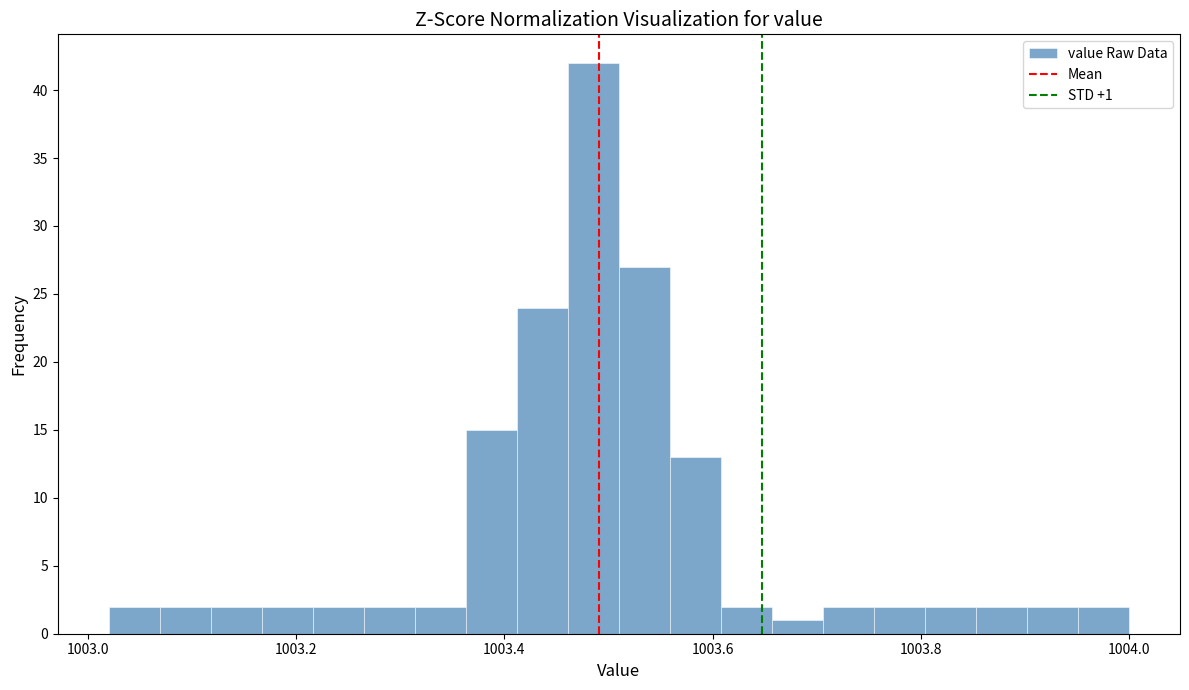

Around what value on the x-axis is the tallest bar? Give the approximate position of its centre, as read against the axis.

1003.48